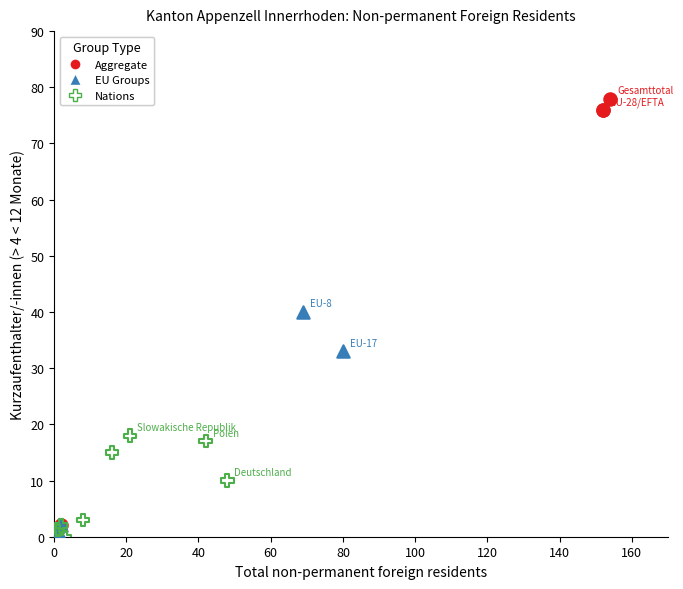

Which series has the widest spread of Y values?

Aggregate